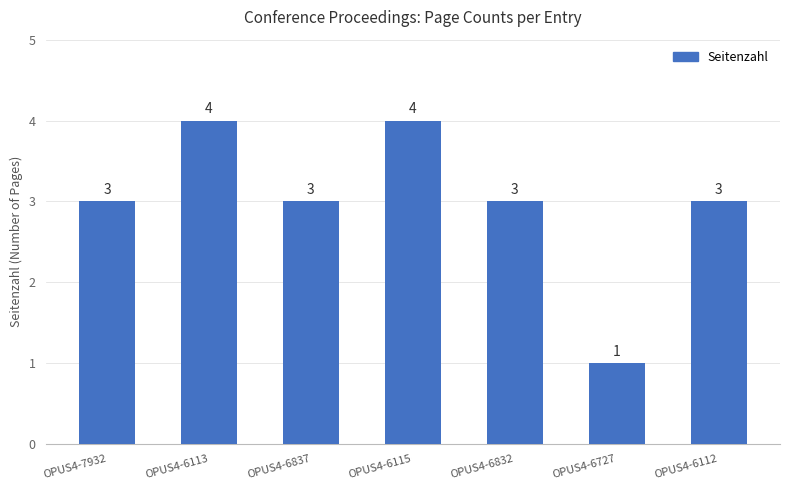

What position from the left is OPUS4-6115?

4